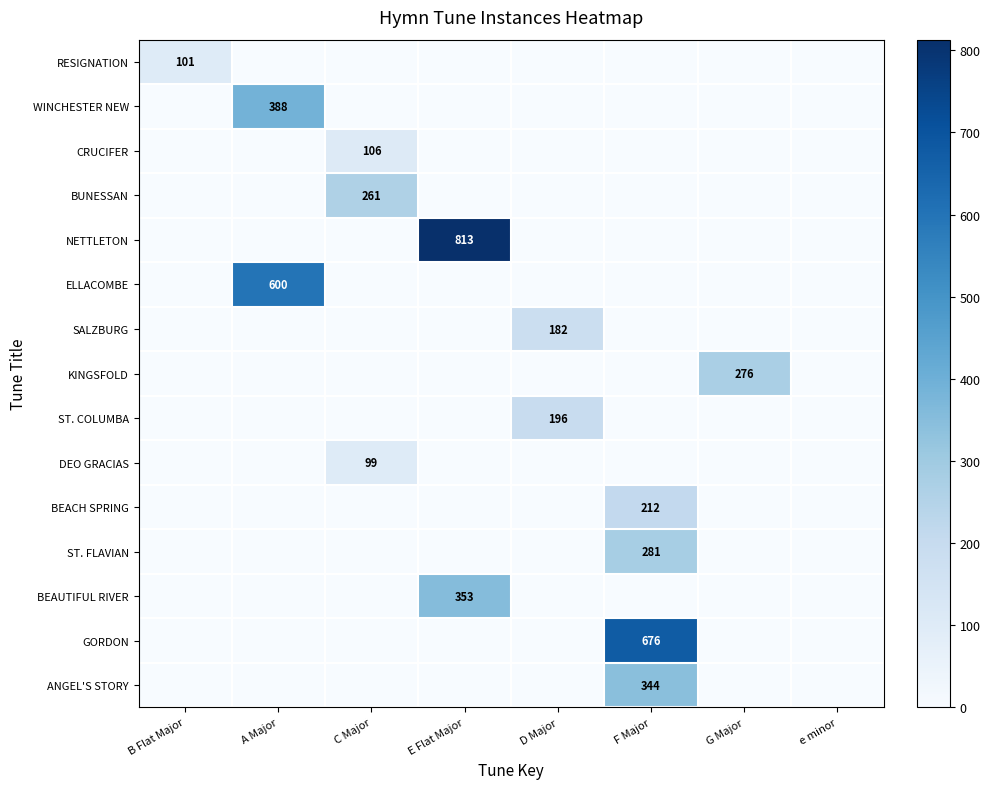

The NETTLETON series shows 1207 at E Flat Major. True or false?

False